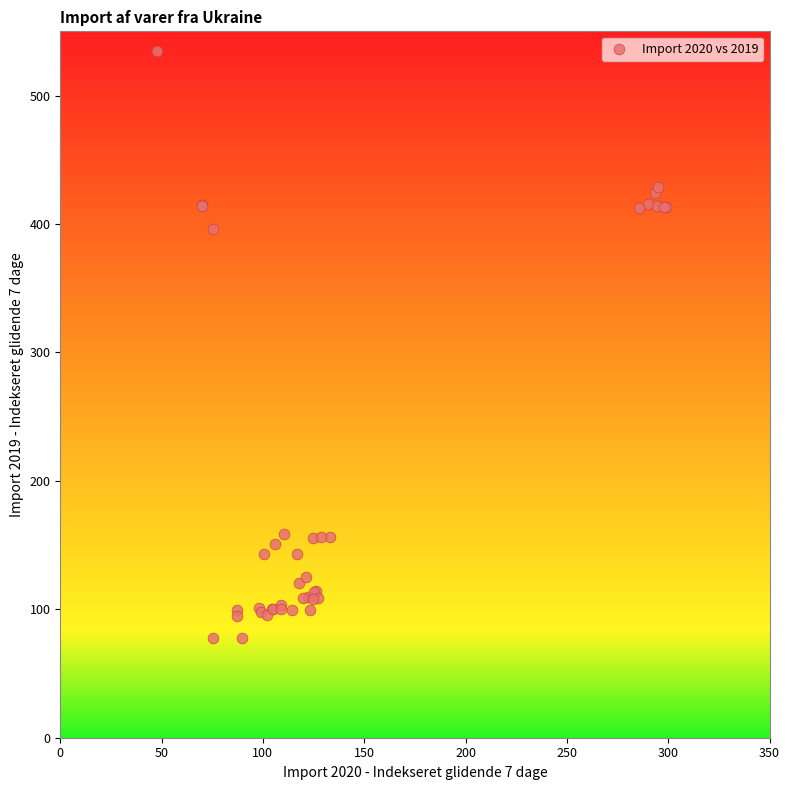

What Y value in the scatter plot is closest to 305?

395.9